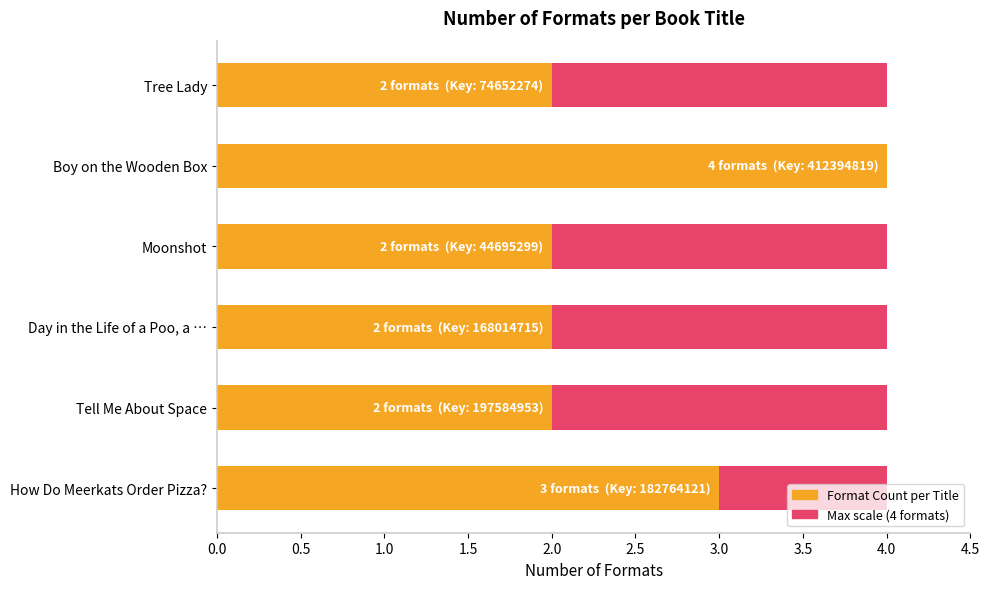

Which has a higher value, 2.0 or 1.0?

2.0